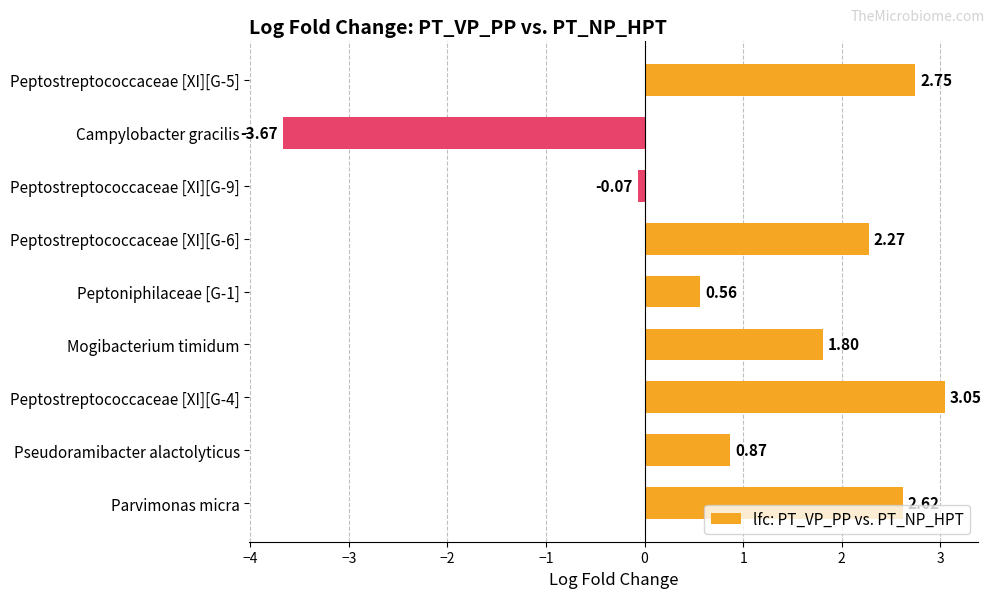

Rank the categories by value from lowest to highest.

Campylobacter gracilis, Peptostreptococcaceae [XI][G-9], Peptoniphilaceae [G-1], Pseudoramibacter alactolyticus, Mogibacterium timidum, Peptostreptococcaceae [XI][G-6], Parvimonas micra, Peptostreptococcaceae [XI][G-5], Peptostreptococcaceae [XI][G-4]